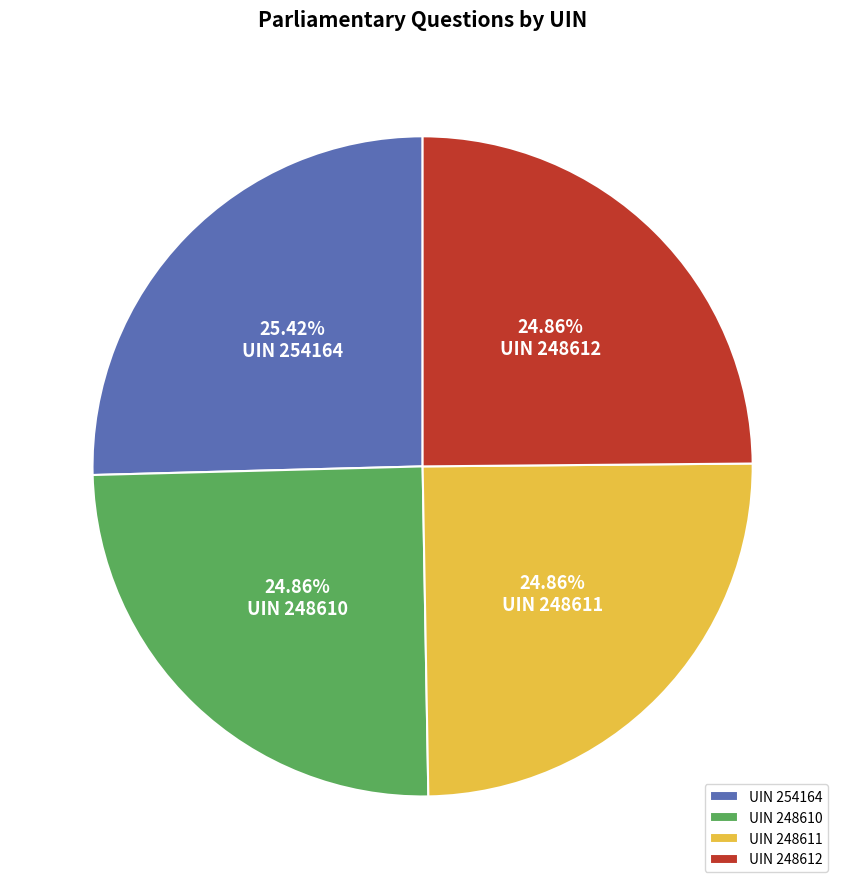

To the nearest percent, what is the average slice percentage?

25%